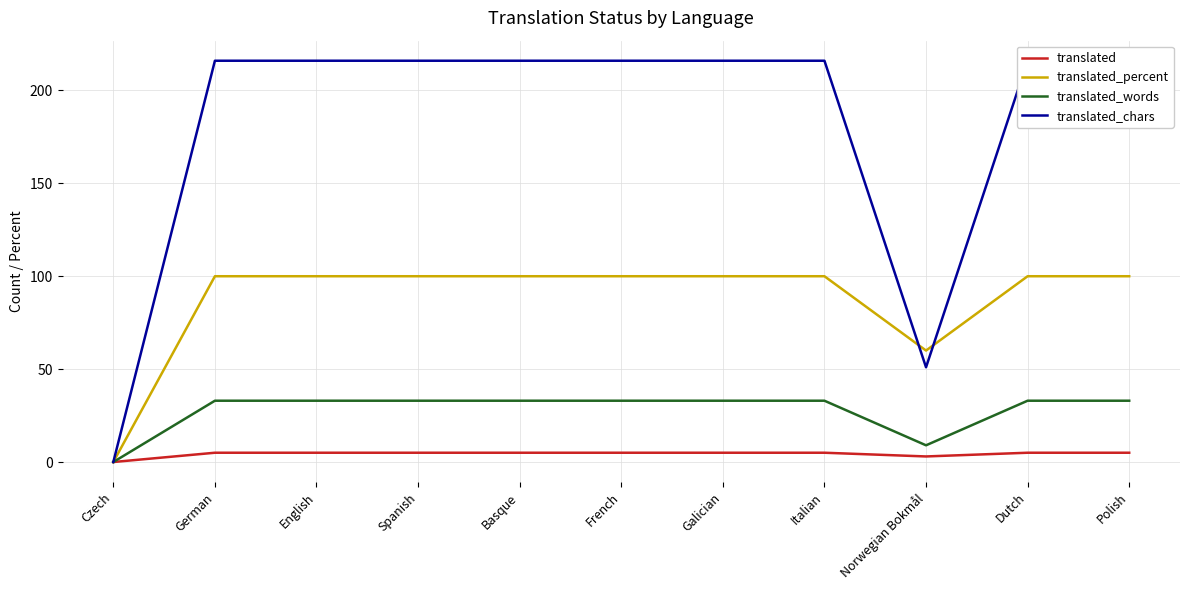

Is it true that translated_percent equals 132 at German?

False